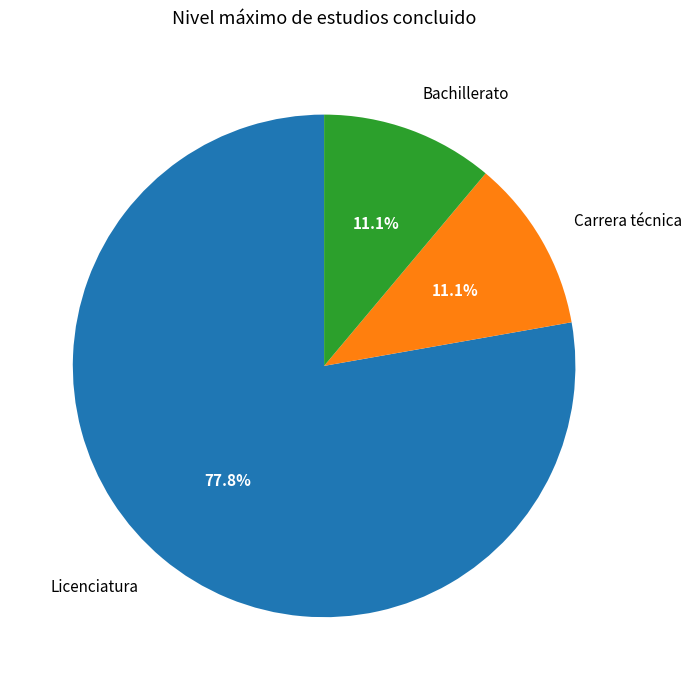

What is the largest slice in the pie chart?

Licenciatura